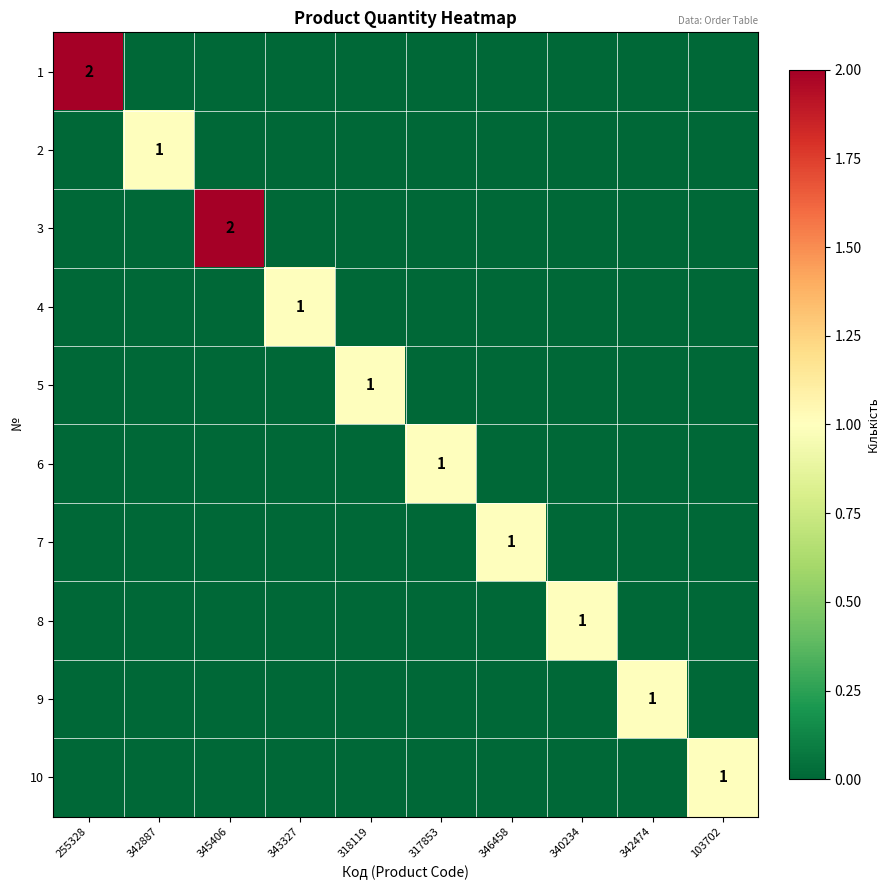

The value of 3 at 342474 is 1. True or false?

False